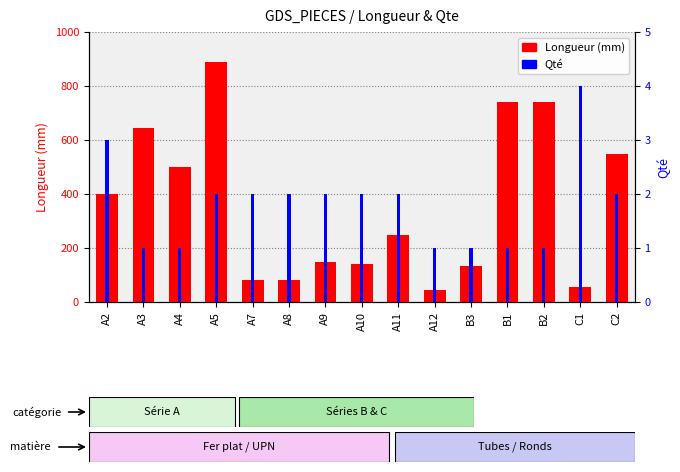

At which label does Qté first exceed 2?

A2